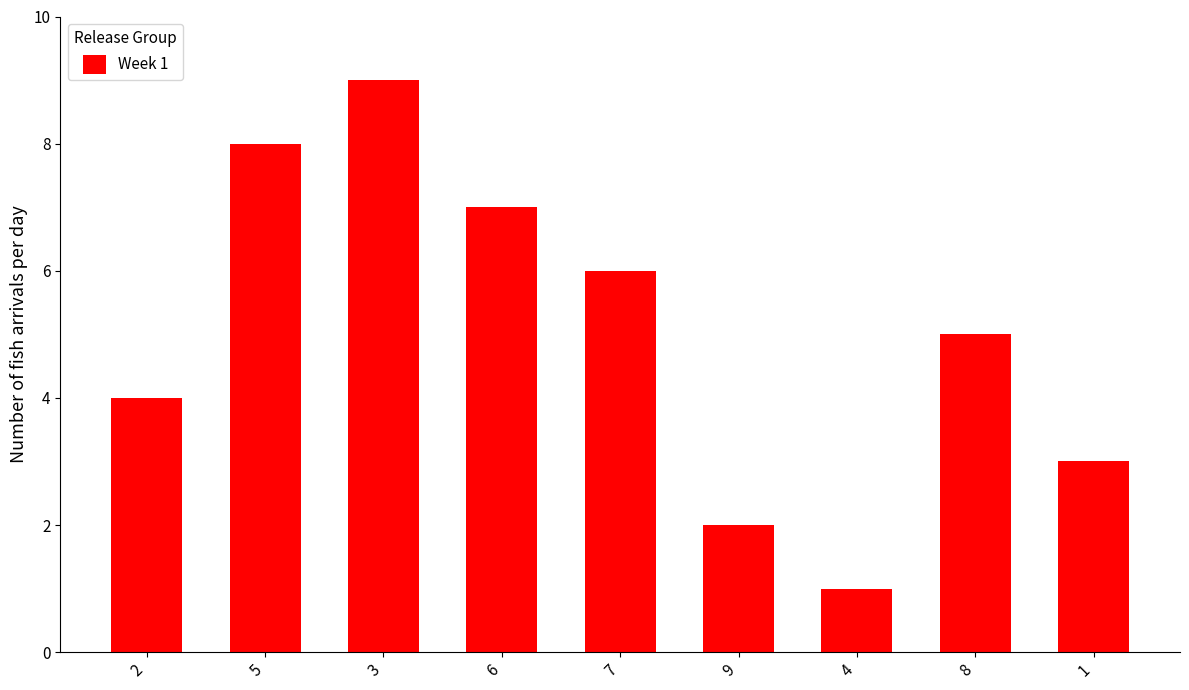

Reading left to right, list all the values displayed in this chart.

4	8	9	7	6	2	1	5	3